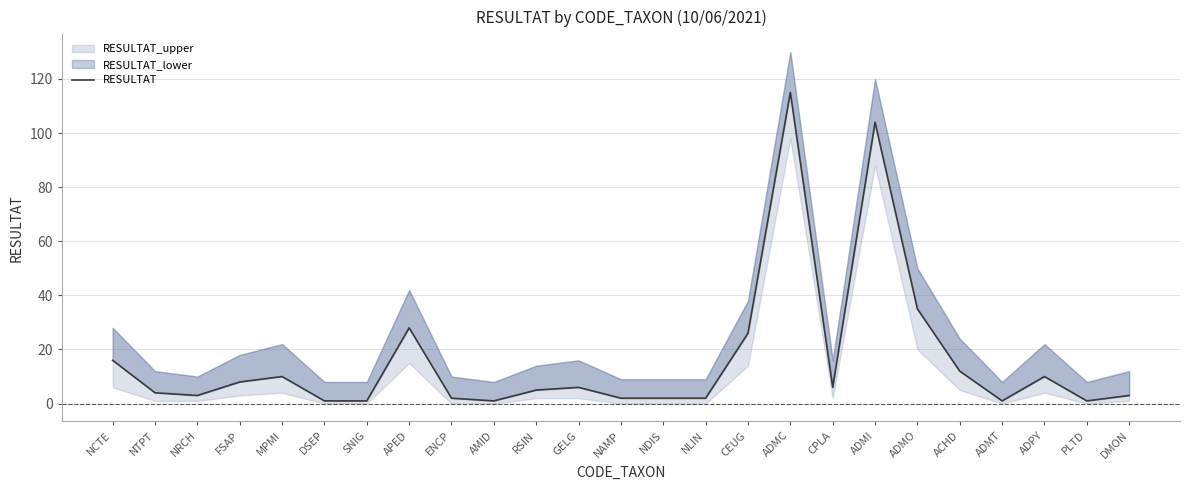

What is the average value?

16